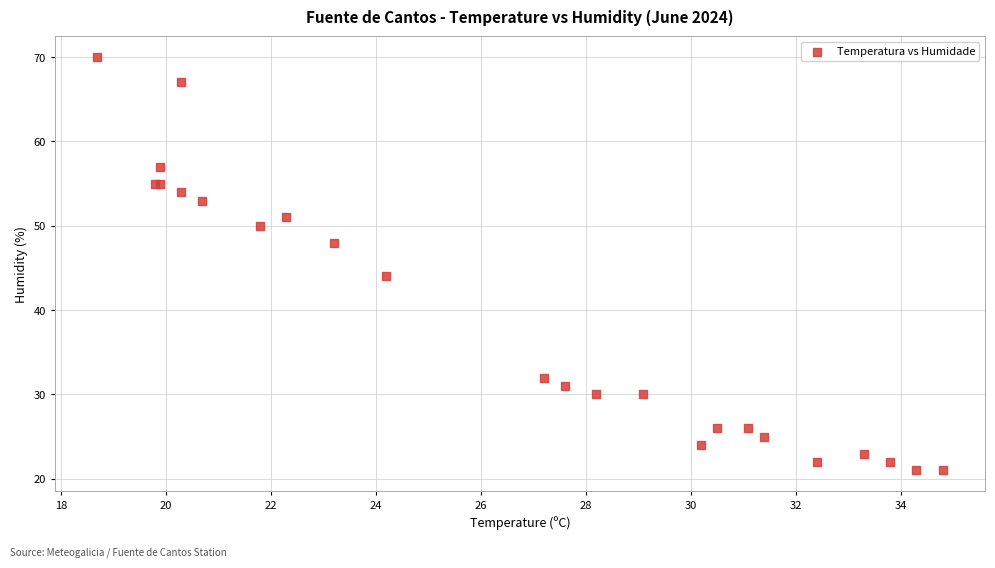

What Y value in the scatter plot is closest to 45?

44